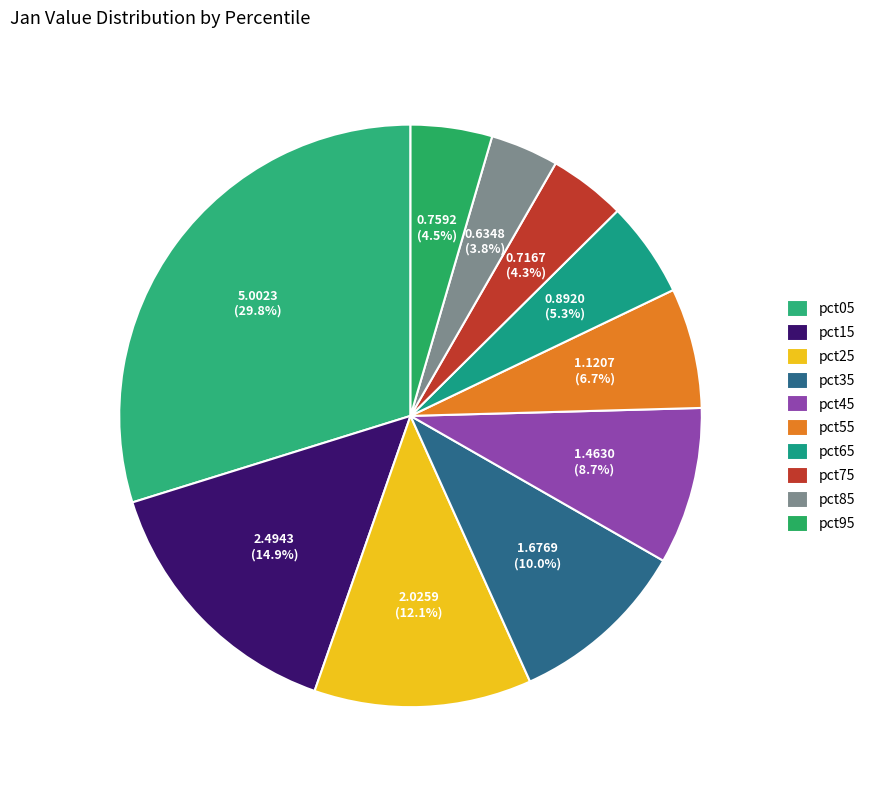

How many segments does this pie chart have?

10